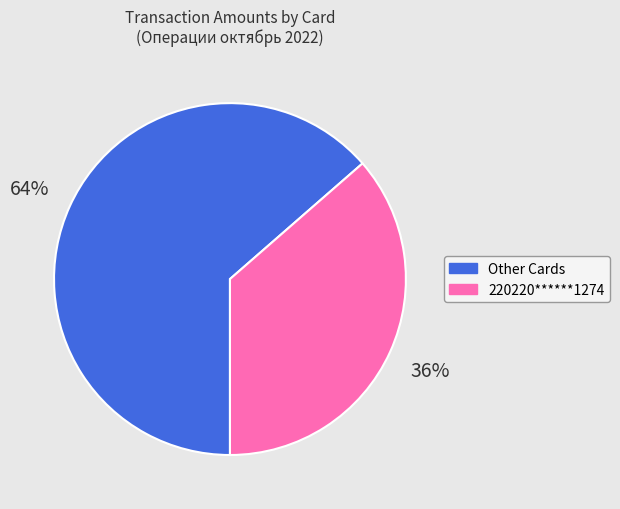

To the nearest percent, what is the average slice percentage?

50%